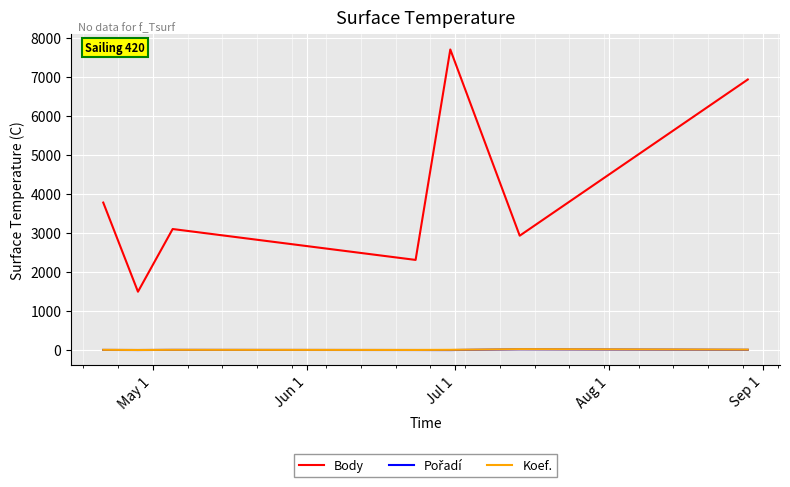

Which series has the largest total across all categories?

Body